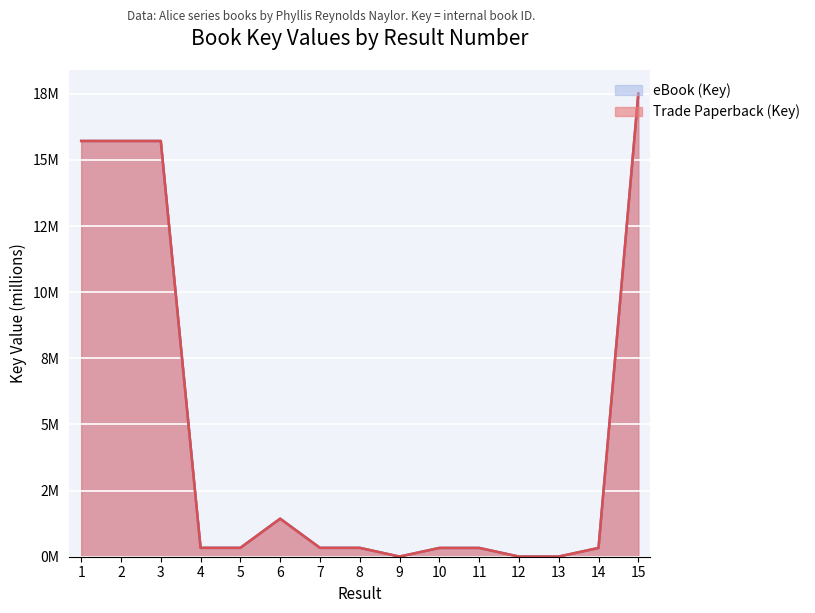

At which category does eBook (Key) reach its first local peak?

3